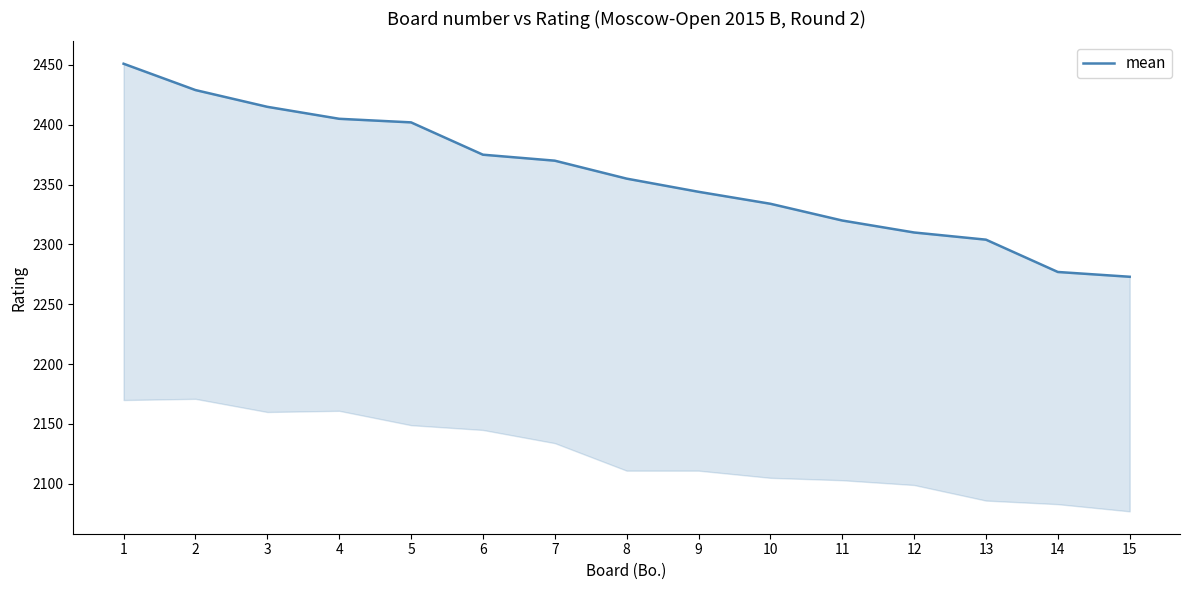

What is the minimum value shown in the chart?

2273